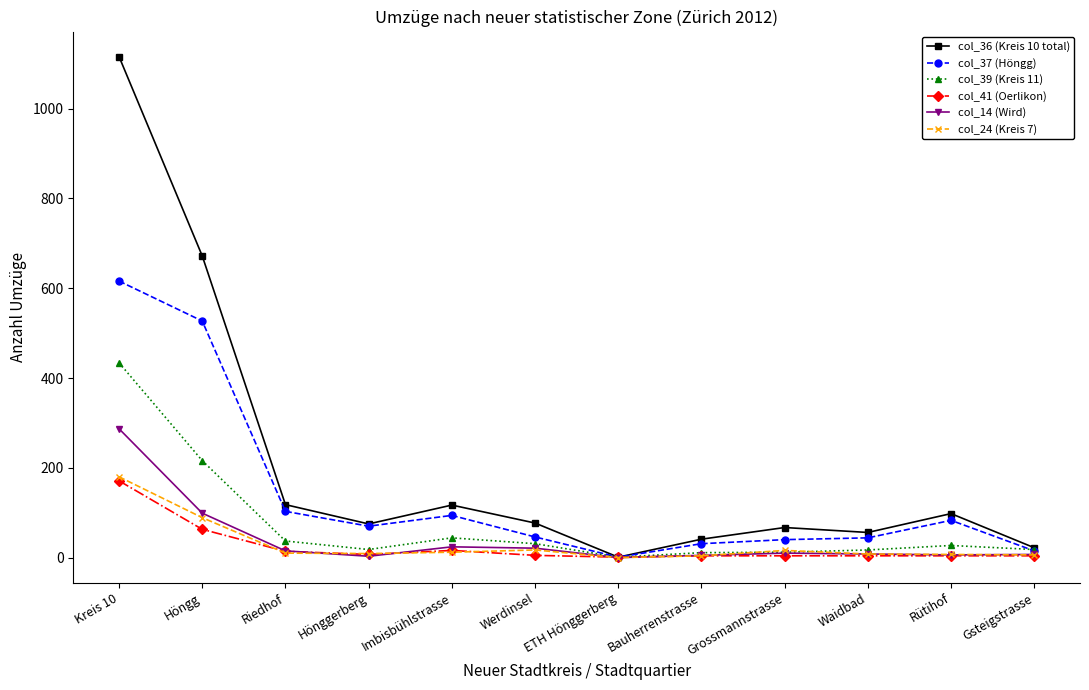

How many series are shown in this chart?

6